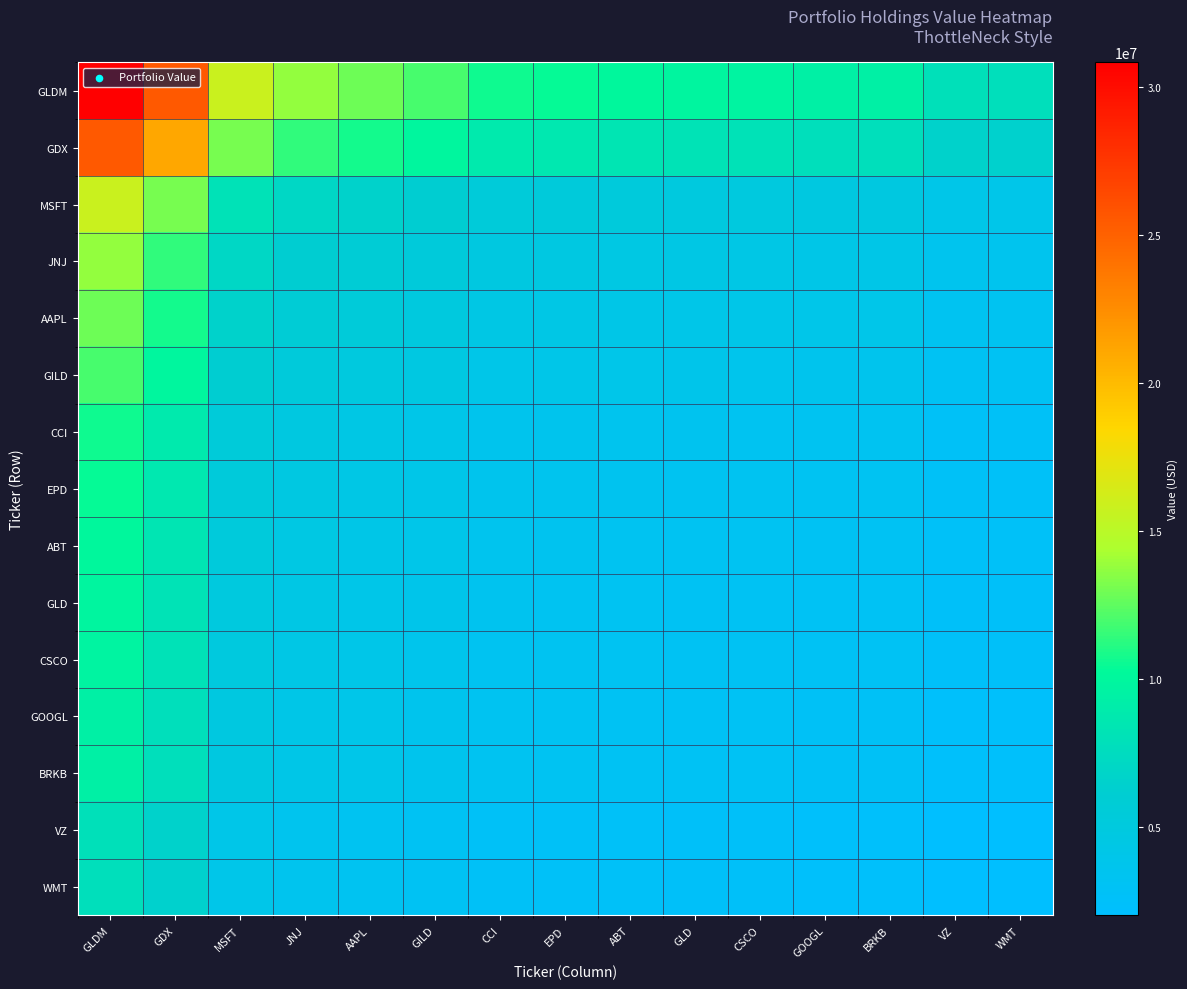

Reading left to right, what are all the values shown in this chart?

GLDM: GLDM=30843000.0	GDX=25530474.3	MSFT=15779592.5	JNJ=13756912.7	AAPL=12898338.7	GILD=11988677.2	CCI=10640707.4	EPD=10376555.9	ABT=10107028.0	GLD=9798686.6	CSCO=9667175.9	GOOGL=9415029.6	BRKB=9405196.6	VZ=7967113.3	WMT=7856006.8
GDX: GLDM=25530474.3	GDX=21133000.0	MSFT=13061650.3	JNJ=11387365.3	AAPL=10676675.6	GILD=9923697.9	CCI=8807908.0	EPD=8589255.1	ABT=8366151.8	GLD=8110920.4	CSCO=8002061.6	GOOGL=7793346.0	BRKB=7785206.7	VZ=6594824.8	WMT=6502855.8
MSFT: GLDM=15779592.5	GDX=13061650.3	MSFT=8073000.0	JNJ=7038176.5	AAPL=6598921.3	GILD=6133529.2	CCI=5443894.1	EPD=5308751.5	ABT=5170858.3	GLD=5013107.7	CSCO=4945825.5	GOOGL=4816824.9	BRKB=4811794.3	VZ=4076056.2	WMT=4019213.0
JNJ: GLDM=13756912.7	GDX=11387365.3	MSFT=7038176.5	JNJ=6136000.0	AAPL=5753050.0	GILD=5347313.3	CCI=4746078.0	EPD=4628258.4	ABT=4508040.8	GLD=4370511.2	CSCO=4311853.4	GOOGL=4199388.5	BRKB=4195002.7	VZ=3553574.0	WMT=3504017.1
AAPL: GLDM=12898338.7	GDX=10676675.6	MSFT=6598921.3	JNJ=5753050.0	AAPL=5394000.0	GILD=5013585.5	CCI=4449873.5	EPD=4339407.1	ABT=4226692.3	GLD=4097746.0	CSCO=4042749.1	GOOGL=3937303.1	BRKB=3933191.1	VZ=3331794.1	WMT=3285330.1
GILD: GLDM=11988677.2	GDX=9923697.9	MSFT=6133529.2	JNJ=5347313.3	AAPL=5013585.5	GILD=4660000.0	CCI=4136044.0	EPD=4033368.3	ABT=3928602.8	GLD=3808750.5	CSCO=3757632.2	GOOGL=3659622.9	BRKB=3655800.9	VZ=3096817.7	WMT=3053630.6
CCI: GLDM=10640707.4	GDX=8807908.0	MSFT=5443894.1	JNJ=4746078.0	AAPL=4449873.5	GILD=4136044.0	CCI=3671000.0	EPD=3579868.9	ABT=3486882.8	GLD=3380506.3	CSCO=3335135.7	GOOGL=3248146.2	BRKB=3244753.9	VZ=2748621.1	WMT=2710289.8
EPD: GLDM=10376555.9	GDX=8589255.1	MSFT=5308751.5	JNJ=4628258.4	AAPL=4339407.1	GILD=4033368.3	CCI=3579868.9	EPD=3491000.0	ABT=3400322.3	GLD=3296586.6	CSCO=3252342.2	GOOGL=3167512.3	BRKB=3164204.2	VZ=2680387.7	WMT=2643007.9
ABT: GLDM=10107028.0	GDX=8366151.8	MSFT=5170858.3	JNJ=4508040.8	AAPL=4226692.3	GILD=3928602.8	CCI=3486882.8	EPD=3400322.3	ABT=3312000.0	GLD=3210958.7	CSCO=3167863.6	GOOGL=3085237.1	BRKB=3082014.9	VZ=2610765.4	WMT=2574356.6
GLD: GLDM=9798686.6	GDX=8110920.4	MSFT=5013107.7	JNJ=4370511.2	AAPL=4097746.0	GILD=3808750.5	CCI=3380506.3	EPD=3296586.6	ABT=3210958.7	GLD=3113000.0	CSCO=3071219.6	GOOGL=2991113.8	BRKB=2987990.0	VZ=2531117.1	WMT=2495819.1
CSCO: GLDM=9667175.9	GDX=8002061.6	MSFT=4945825.5	JNJ=4311853.4	AAPL=4042749.1	GILD=3757632.2	CCI=3335135.7	EPD=3252342.2	ABT=3167863.6	GLD=3071219.6	CSCO=3030000.0	GOOGL=2950969.3	BRKB=2947887.4	VZ=2497146.4	WMT=2462322.1
GOOGL: GLDM=9415029.6	GDX=7793346.0	MSFT=4816824.9	JNJ=4199388.5	AAPL=3937303.1	GILD=3659622.9	CCI=3248146.2	EPD=3167512.3	ABT=3085237.1	GLD=2991113.8	CSCO=2950969.3	GOOGL=2874000.0	BRKB=2870998.4	VZ=2432014.0	WMT=2398098.0
BRKB: GLDM=9405196.6	GDX=7785206.7	MSFT=4811794.3	JNJ=4195002.7	AAPL=3933191.1	GILD=3655800.9	CCI=3244753.9	EPD=3164204.2	ABT=3082014.9	GLD=2987990.0	CSCO=2947887.4	GOOGL=2870998.4	BRKB=2868000.0	VZ=2429474.0	WMT=2395593.5
VZ: GLDM=7967113.3	GDX=6594824.8	MSFT=4076056.2	JNJ=3553574.0	AAPL=3331794.1	GILD=3096817.7	CCI=2748621.1	EPD=2680387.7	ABT=2610765.4	GLD=2531117.1	CSCO=2497146.4	GOOGL=2432014.0	BRKB=2429474.0	VZ=2058000.0	WMT=2029299.9
WMT: GLDM=7856006.8	GDX=6502855.8	MSFT=4019213.0	JNJ=3504017.1	AAPL=3285330.1	GILD=3053630.6	CCI=2710289.8	EPD=2643007.9	ABT=2574356.6	GLD=2495819.1	CSCO=2462322.1	GOOGL=2398098.0	BRKB=2395593.5	VZ=2029299.9	WMT=2001000.0